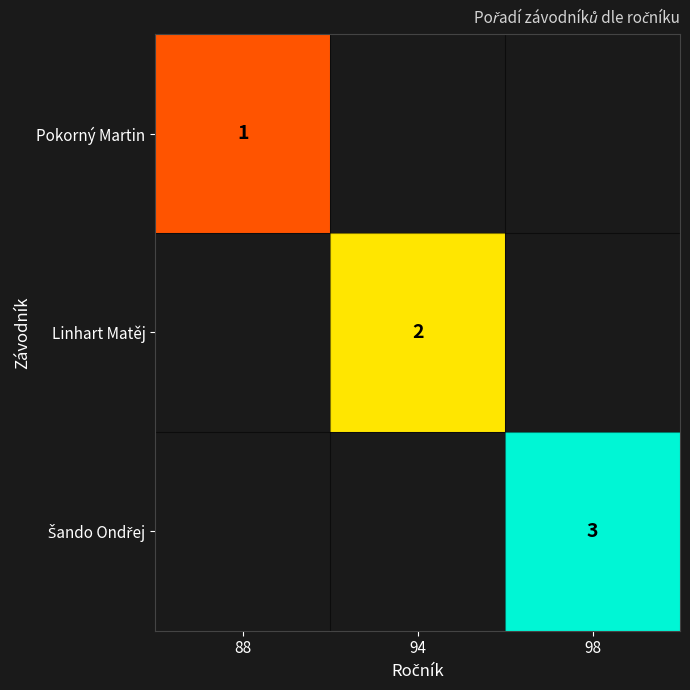

Is it true that Linhart Matěj equals 1 at 94?

False